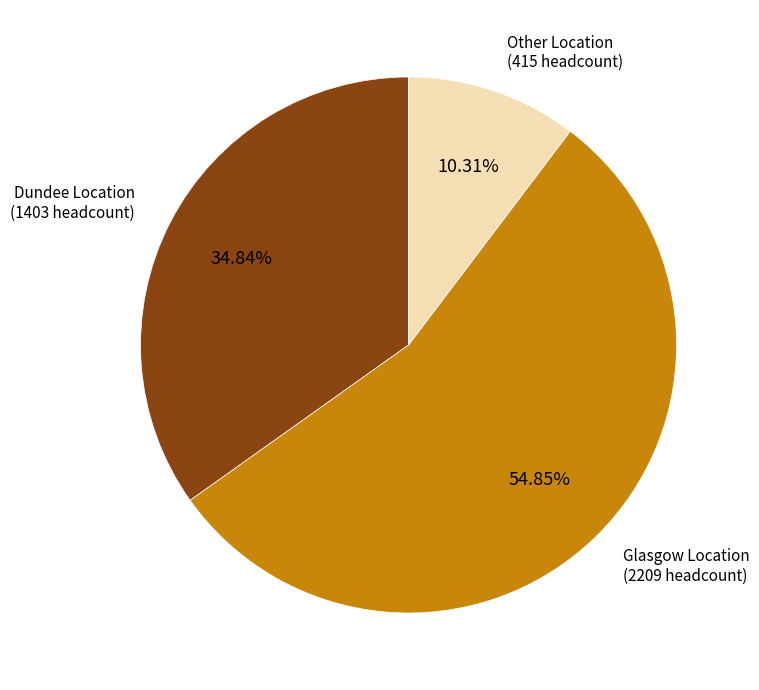

Which has a higher value, Other Location or Glasgow Location?

Glasgow Location